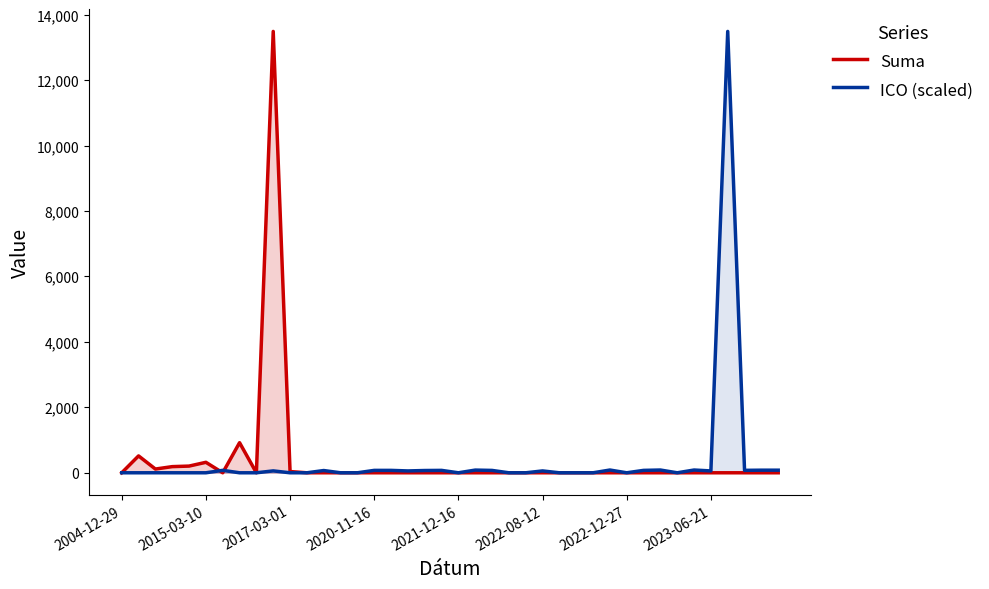

What is the maximum value for Suma?

13490.0